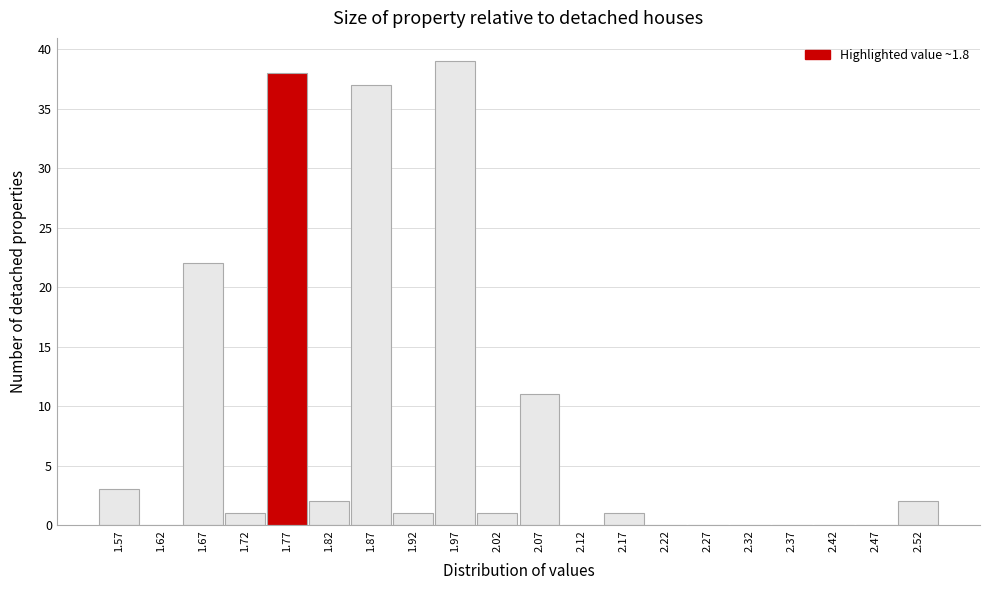

Reading right to left, transcribe all the data shown in this chart.

2.52=2	2.47=0	2.42=0	2.37=0	2.32=0	2.27=0	2.22=0	2.17=1	2.12=0	2.07=11	2.02=1	1.97=39	1.92=1	1.87=37	1.82=2	1.77=38	1.72=1	1.67=22	1.62=0	1.57=3